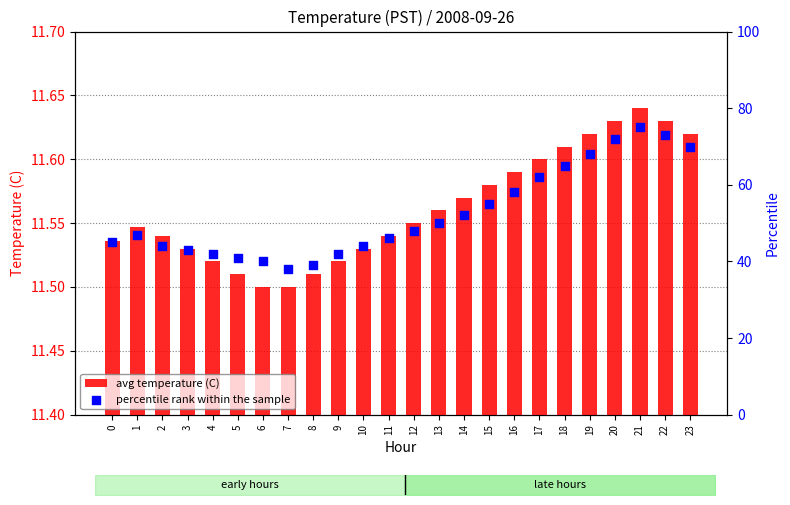

At how many categories does at least one series exceed 25?

24